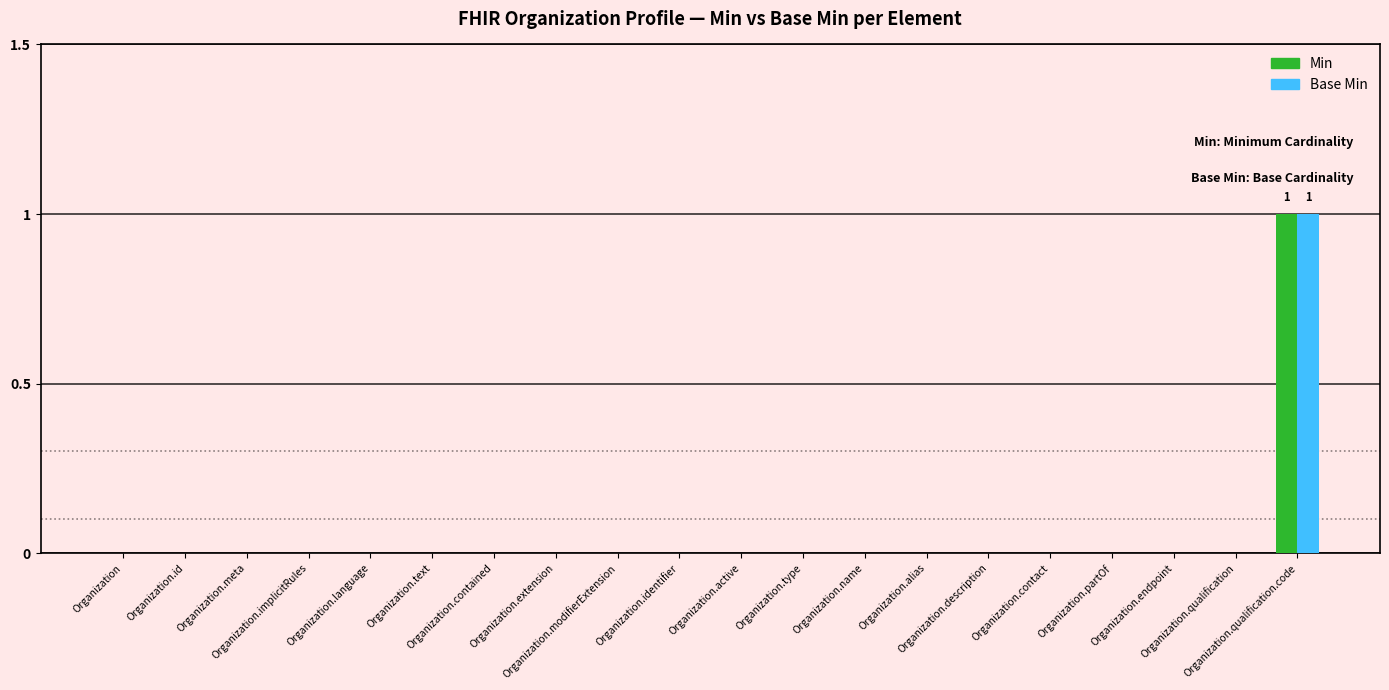

What are all the series names shown in the legend?

Min, Base Min